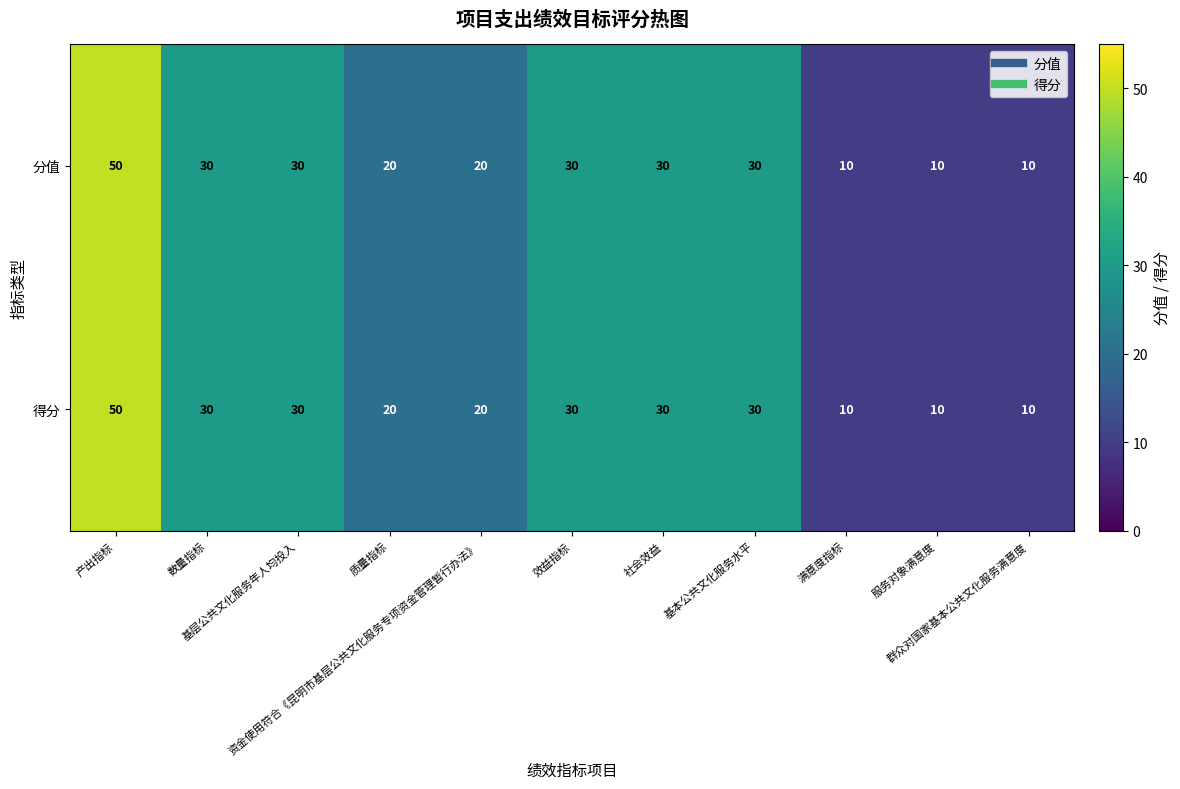

How many 分值 values are between 10 and 30?

10